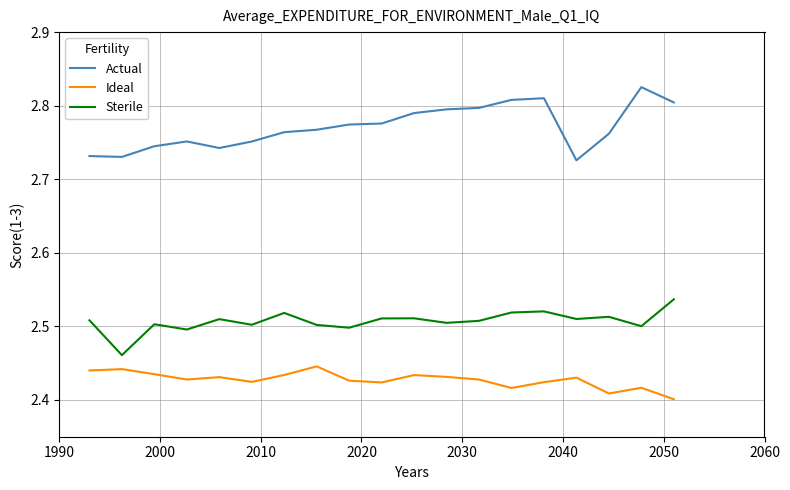

List the series in order of their overall mean, highest first.

Actual, Sterile, Ideal